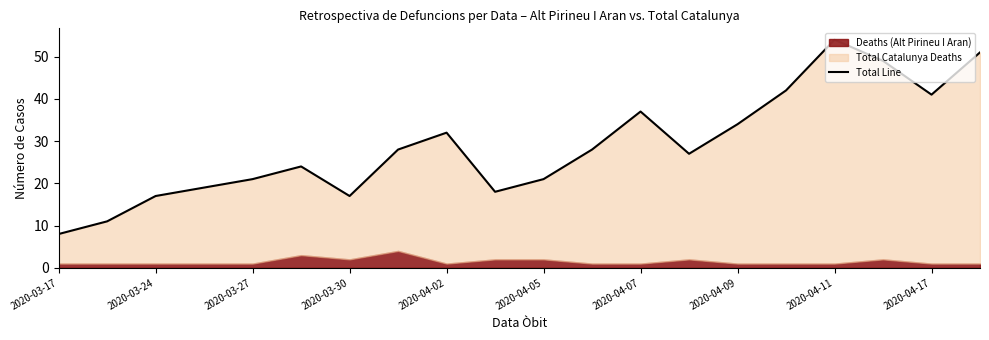

The value at 2020-03-27 is 7. True or false?

False